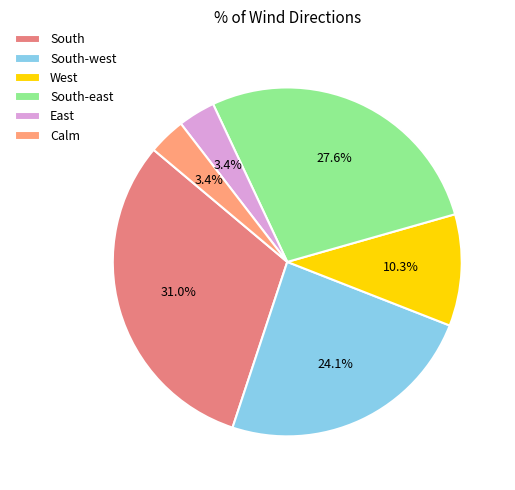

What percentage do East and West together represent?

13.8%